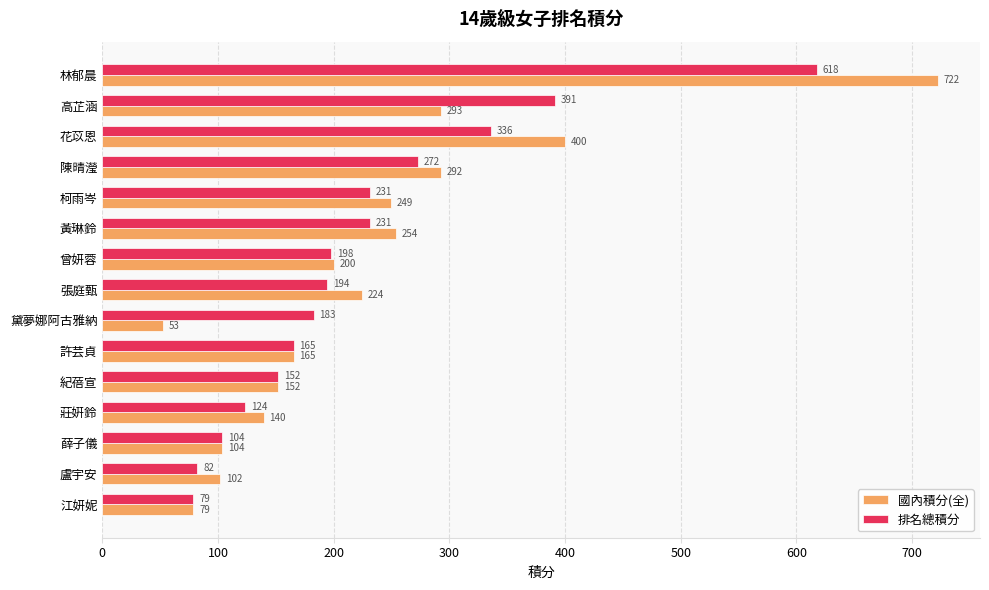

What is the average value of the 排名總積分 series?

224.0